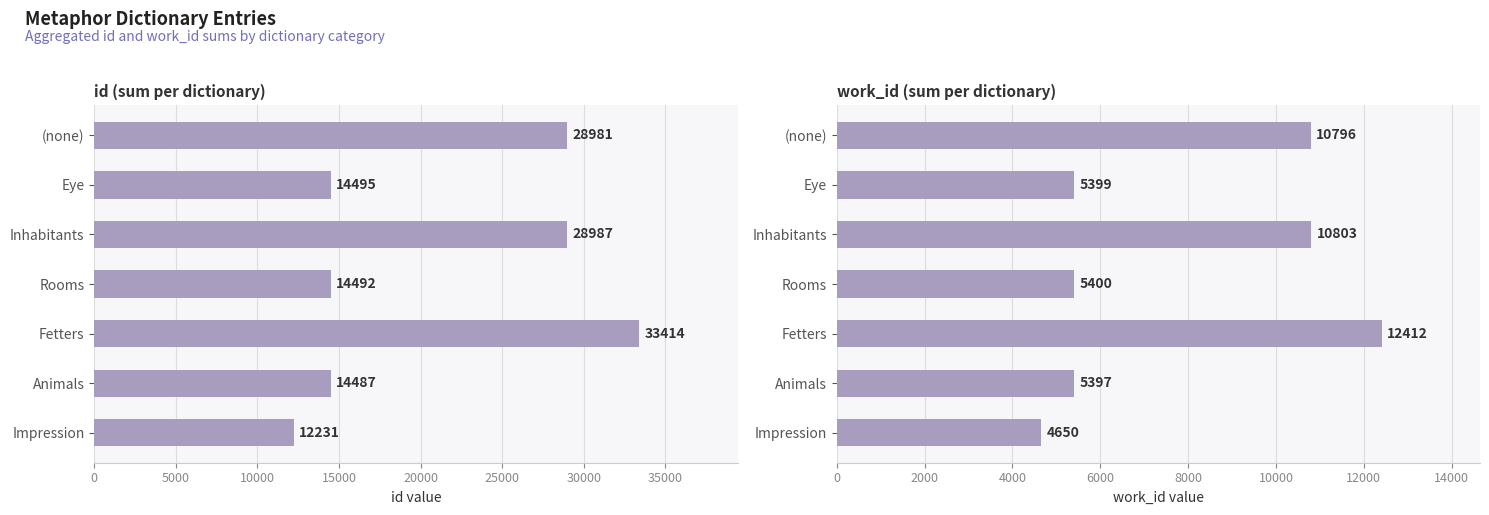

Reading left to right, transcribe all the data shown in this chart.

id: 12231	14487	33414	14492	28987	14495	28981
work_id: 4650	5397	12412	5400	10803	5399	10796